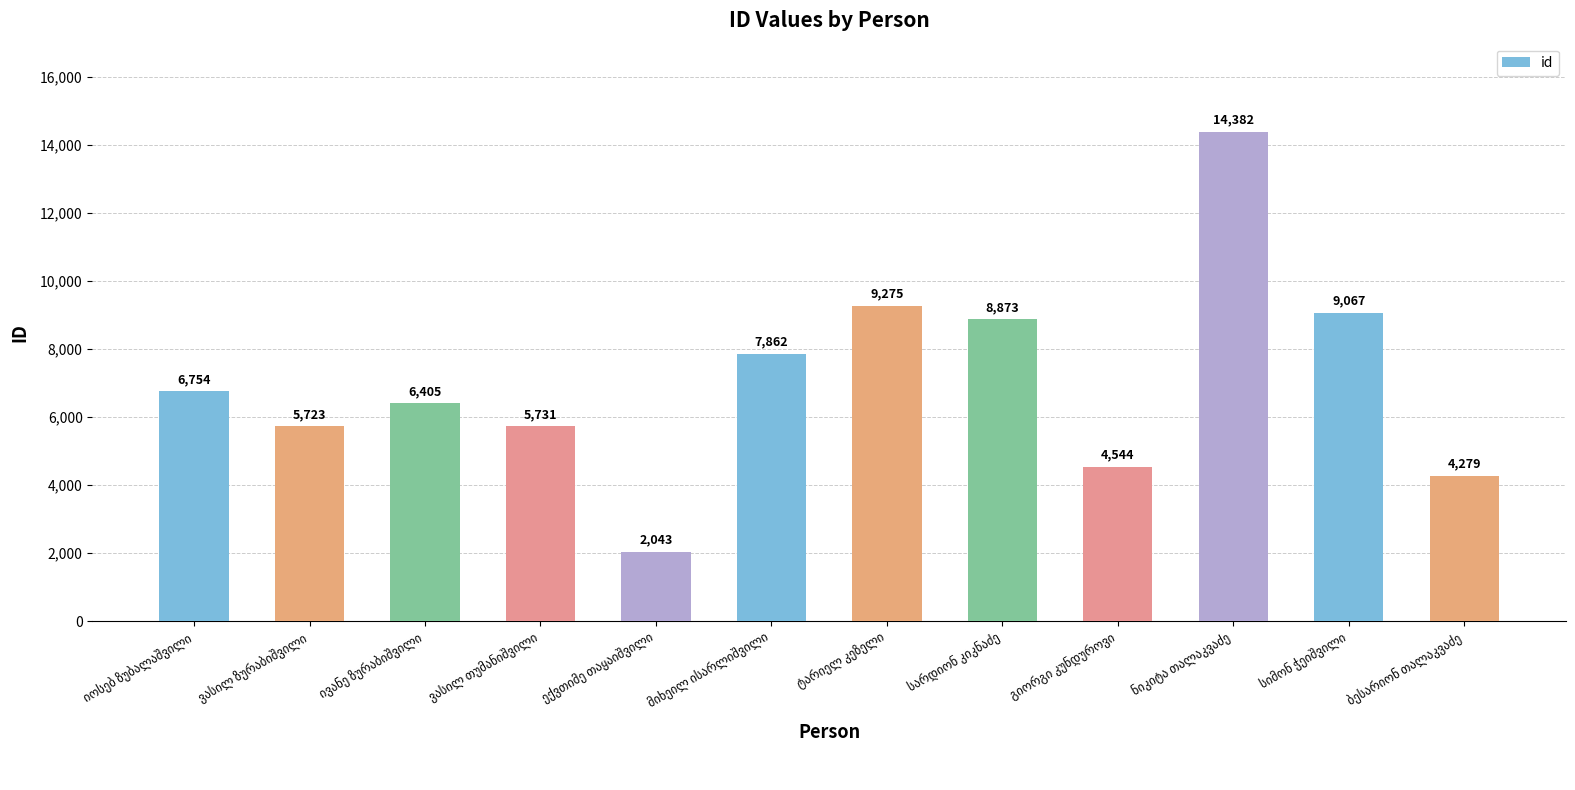

What is the value of the 8th bar from the left?

8873